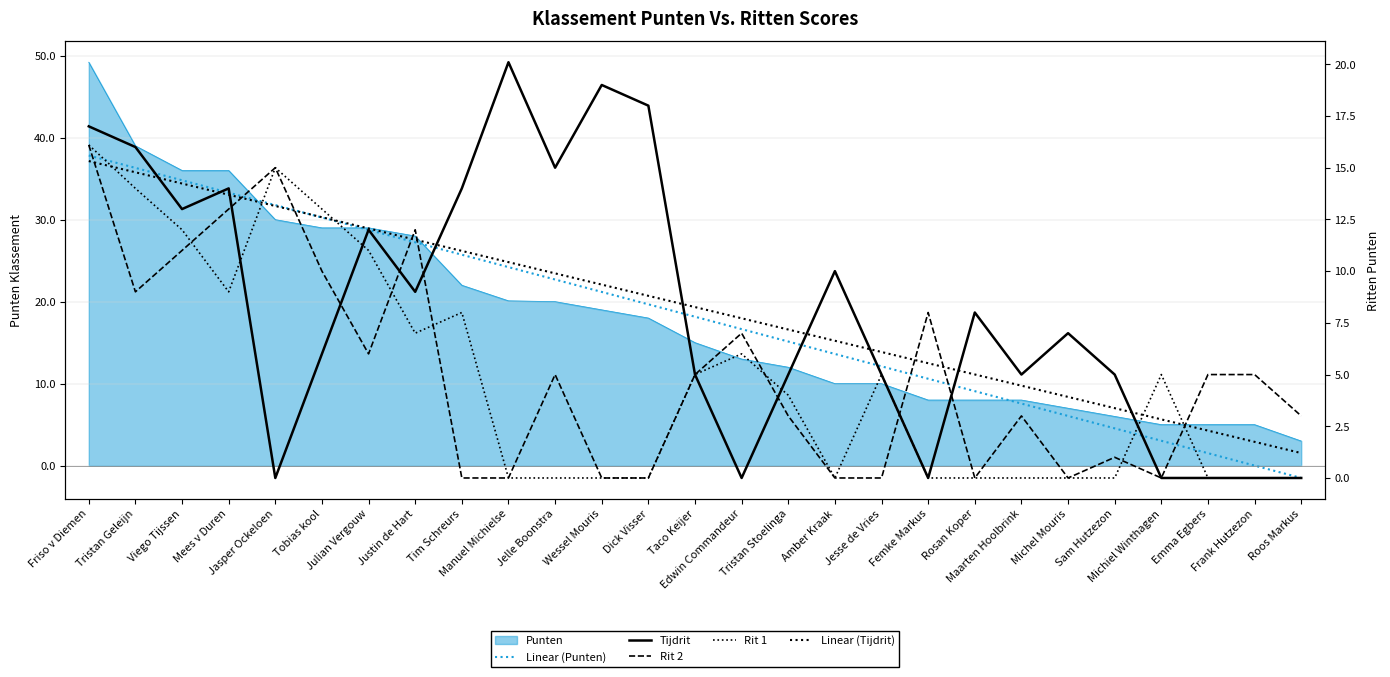

What is the maximum value shown in the chart?

37.8